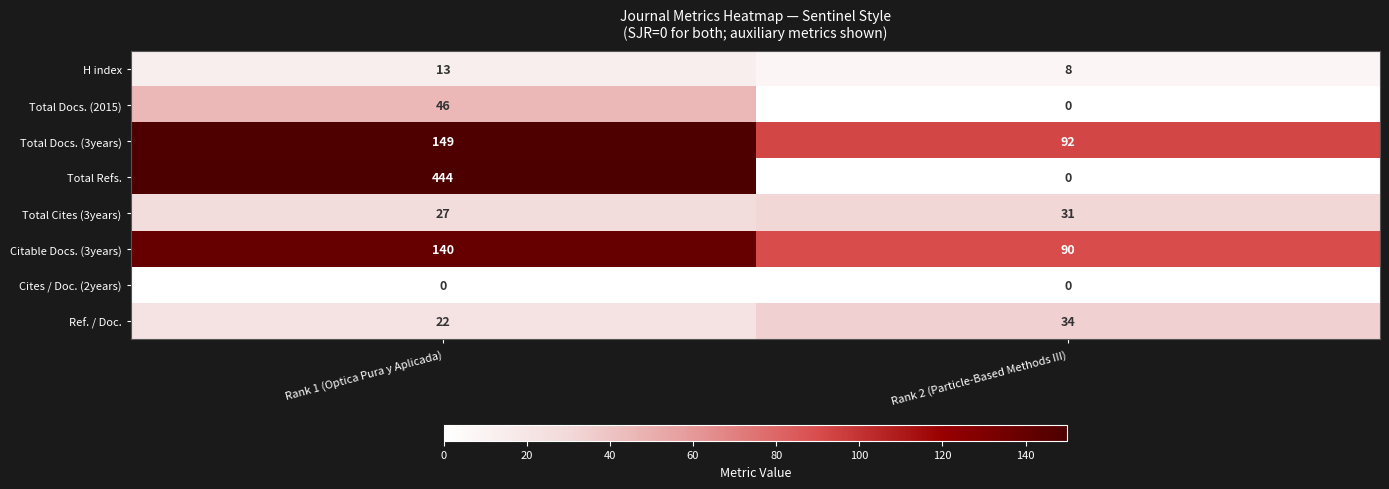

The Total Docs. (2015) series shows 73 at Rank 1 (Optica Pura y Aplicada). True or false?

False